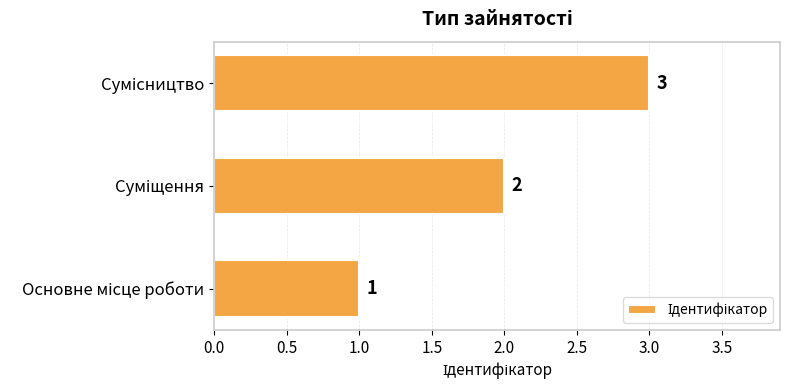

What is the sum of all values?

6